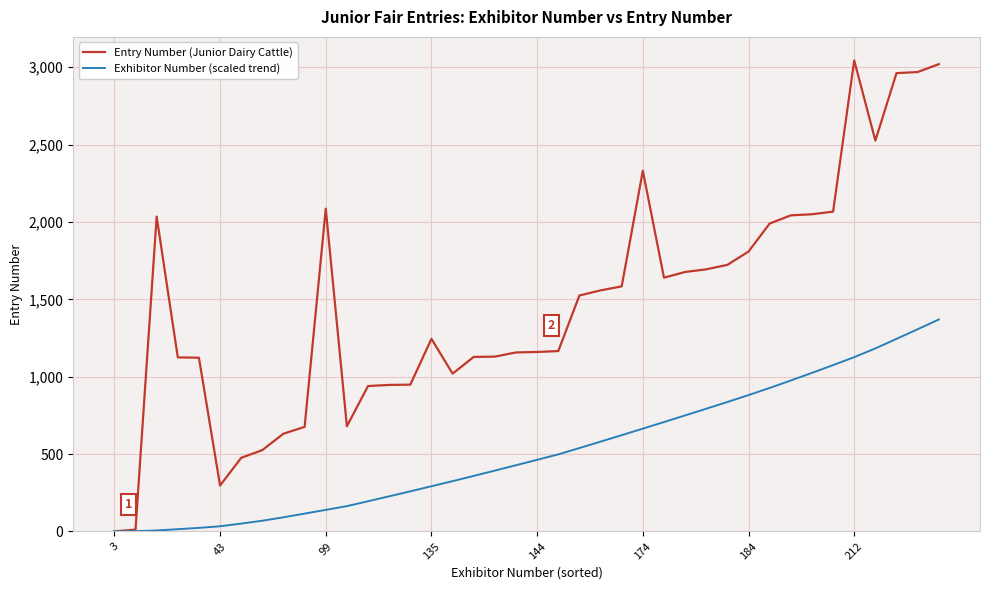

What is the highest value of the Entry Number (Junior Dairy Cattle) series?

3044.0